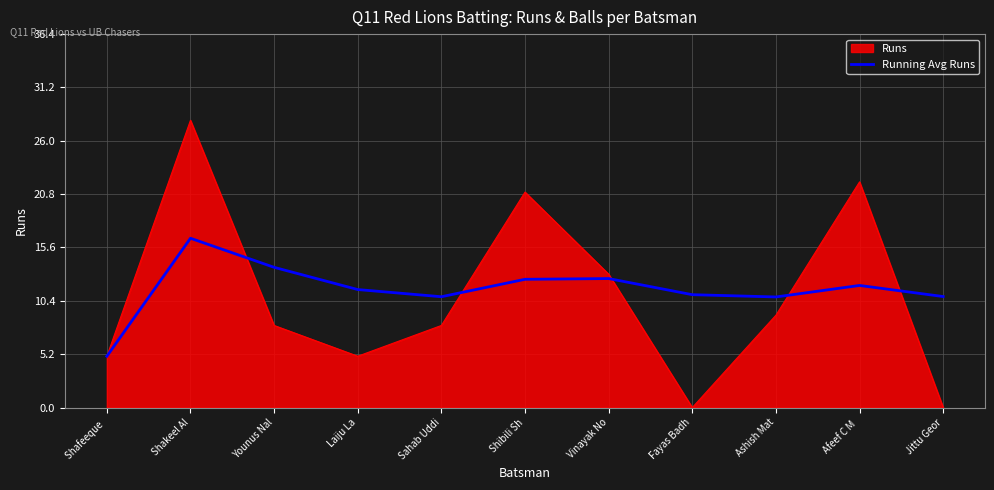

Which series has the widest spread of values?

Runs